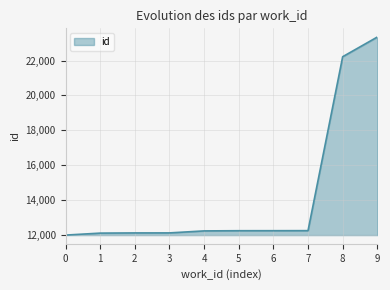

Which has a higher value, 5 or 9?

9